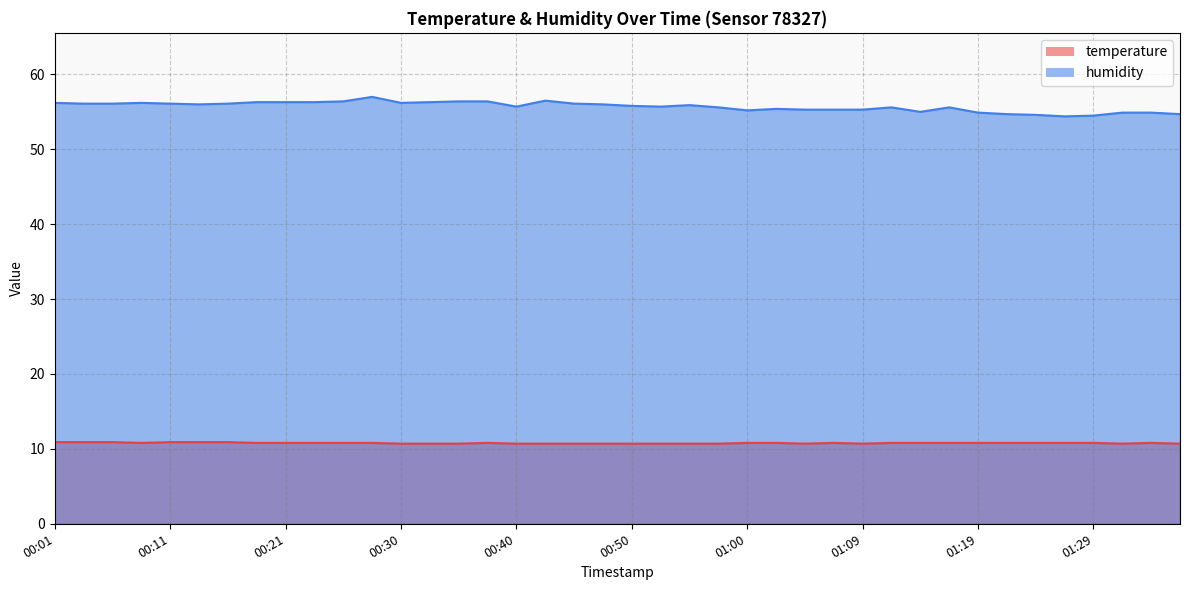

What is the difference between the temperature values at 00:55 and 00:23?

0.1